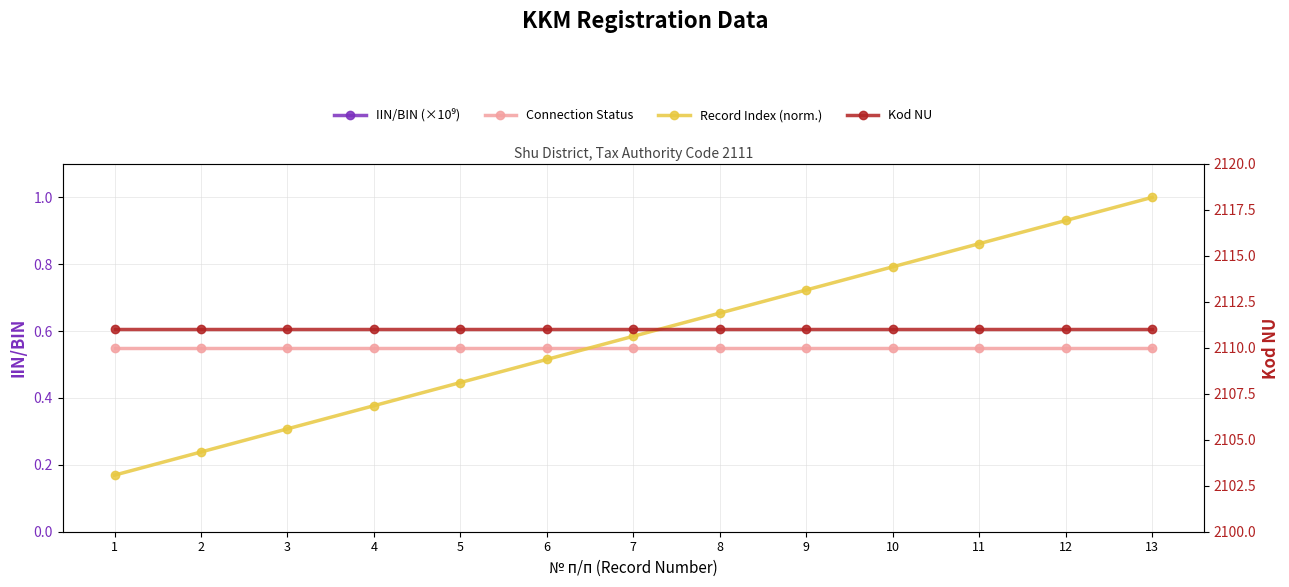

How many lines are shown in the chart?

4